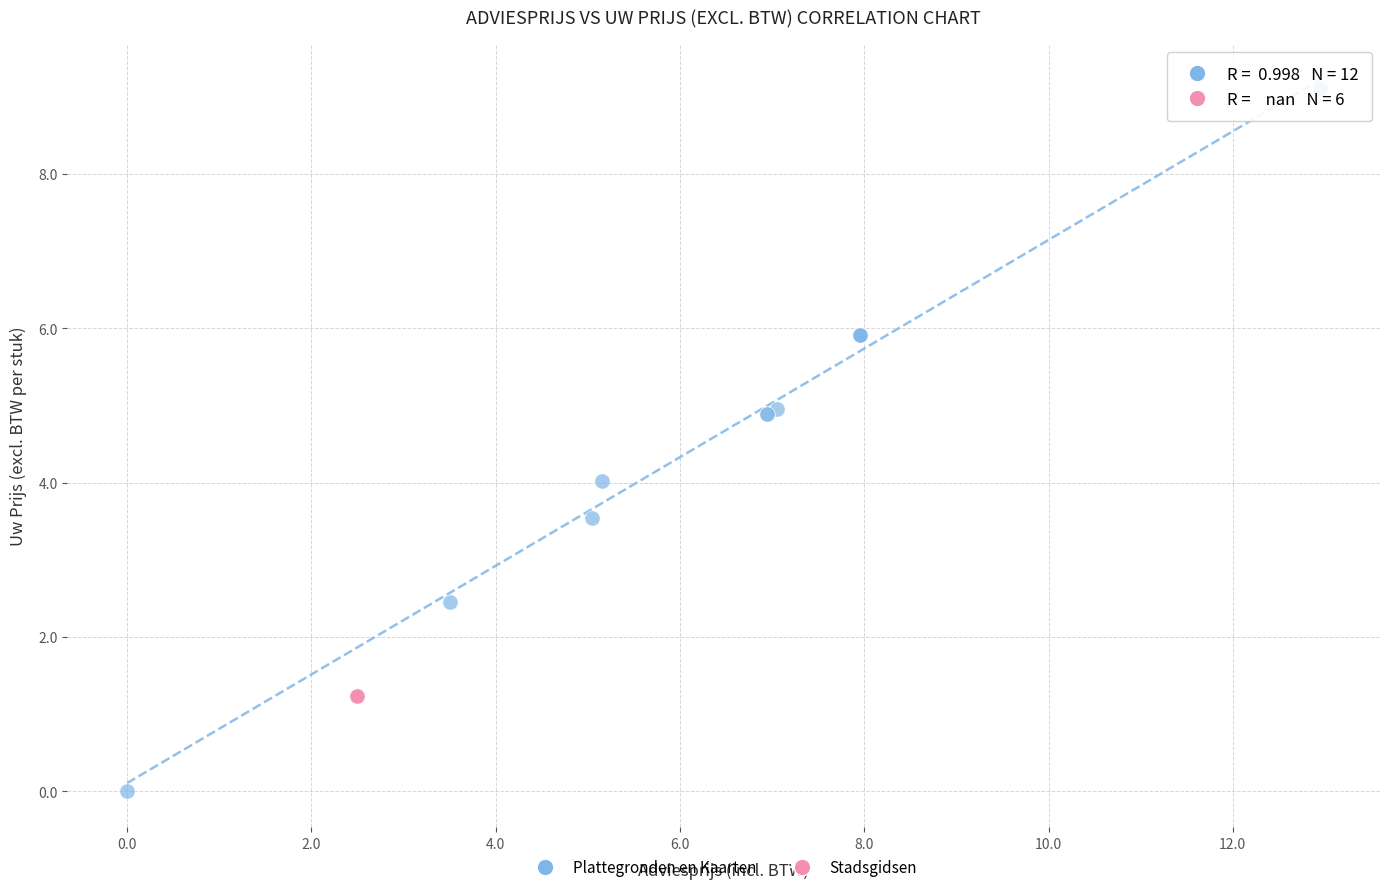

Which series contains the highest Y value?

Plattegronden en Kaarten